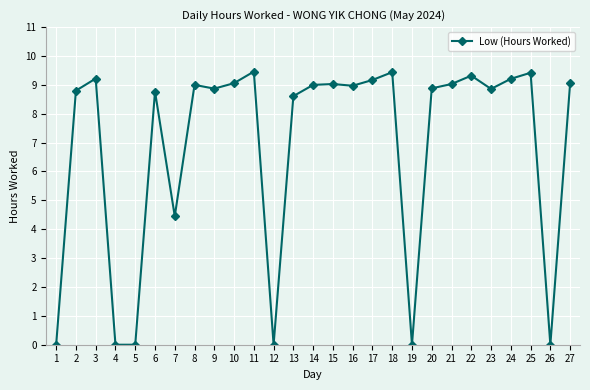

The value at 21 is 1.9. True or false?

False